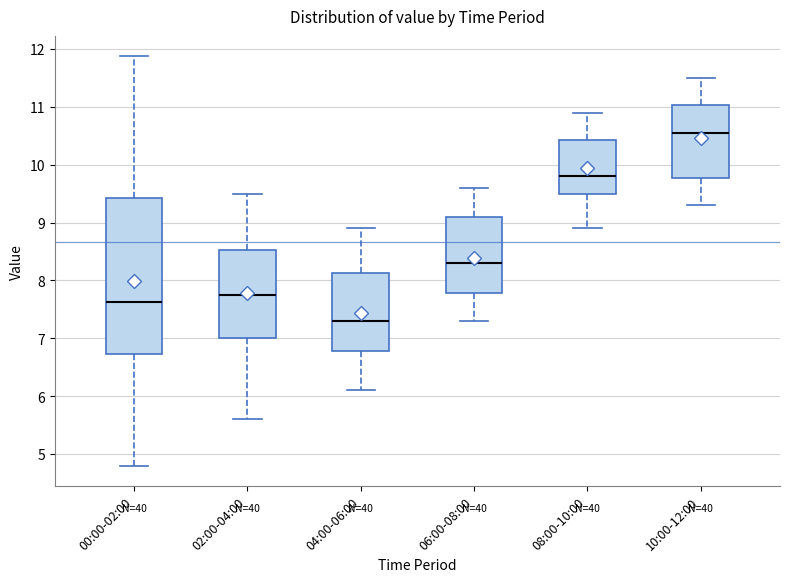

Where is the lower edge of the box for 02:00-04:00 on the y-axis? The values are not printed on the chart, so give them approximately, as read against the axis.

7.0